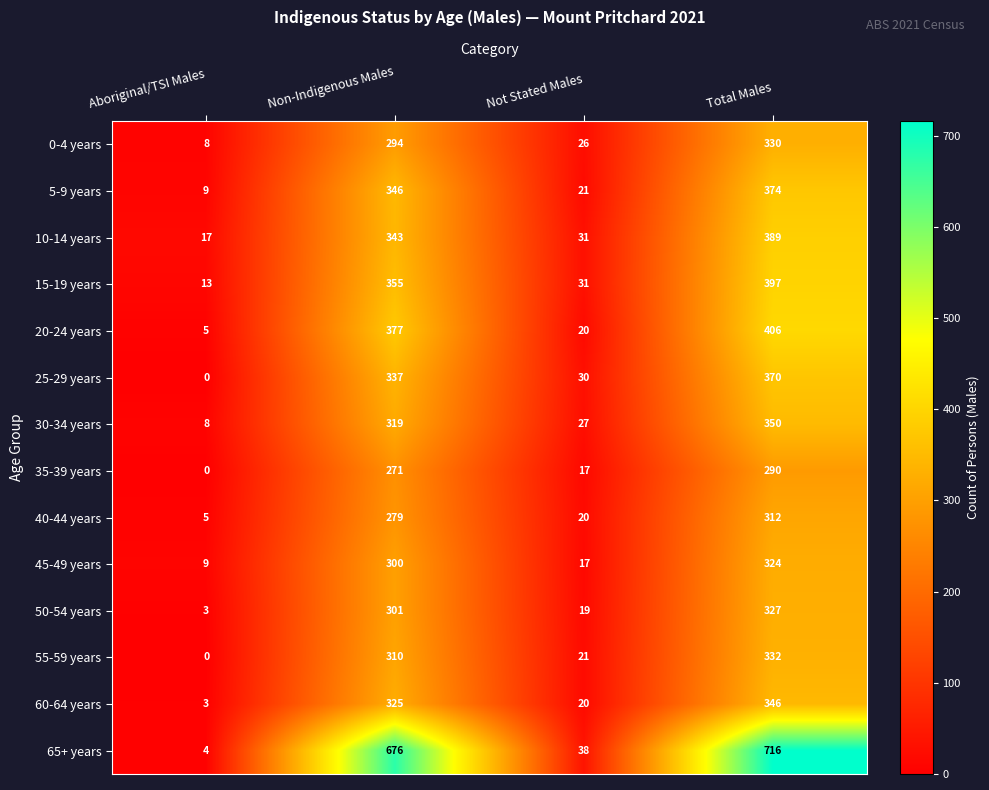

What is the total value across all series at Non-Indigenous Males?

4833